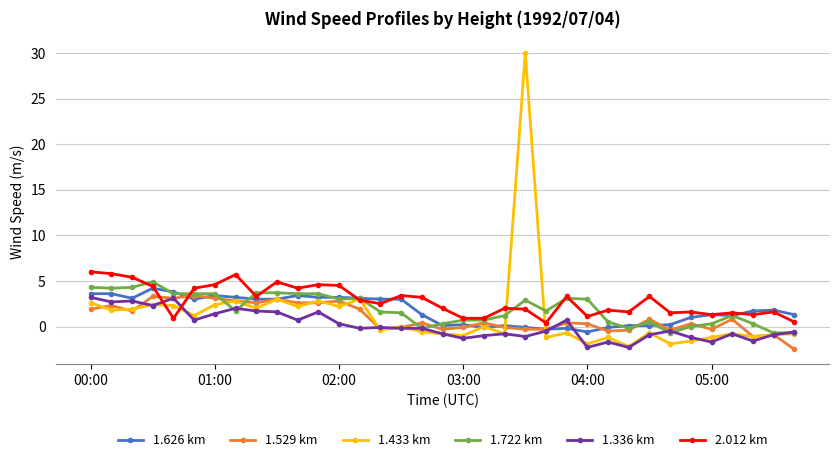

What is the value of the 1.336 km point at the 2nd from the left?

2.7